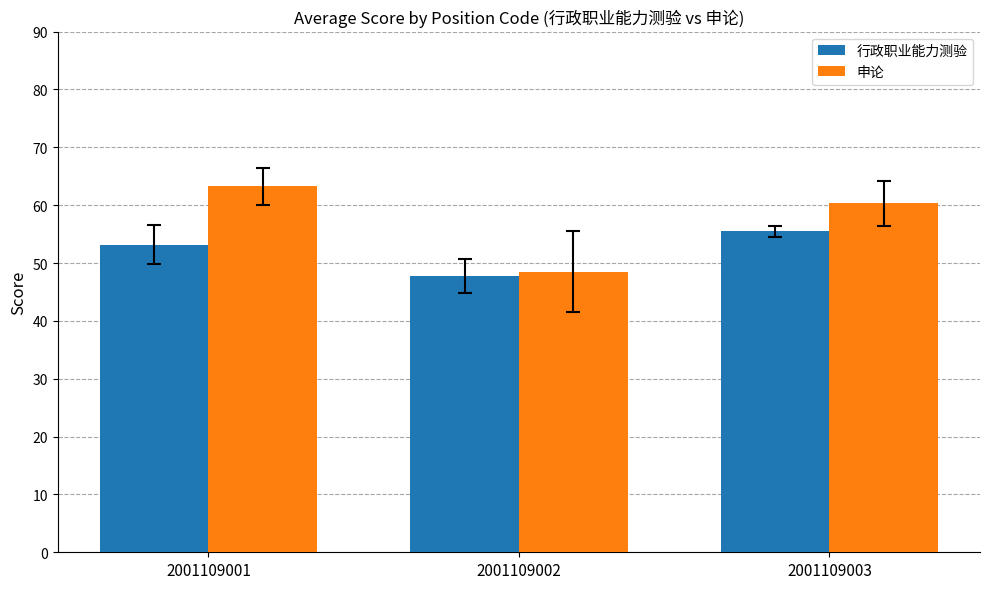

List the series in order of their peak value, lowest first.

行政职业能力测验, 申论